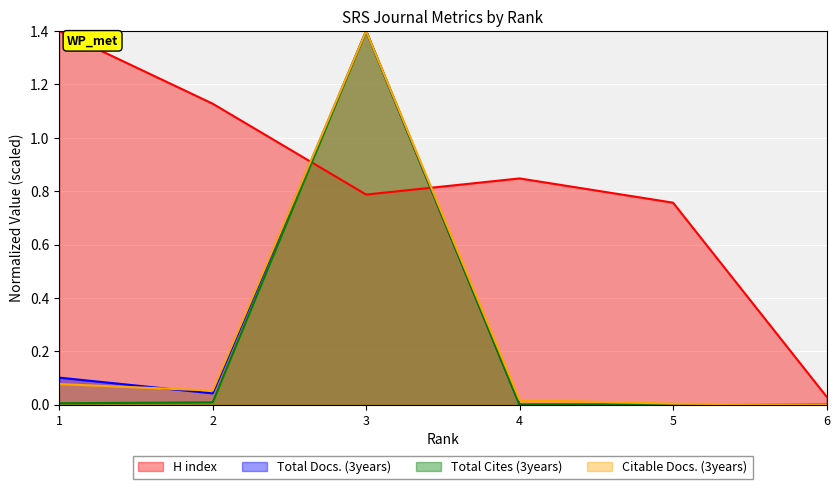

Rank the series by their maximum value, from lowest to highest.

H index, Total Docs. (3years), Total Cites (3years), Citable Docs. (3years)